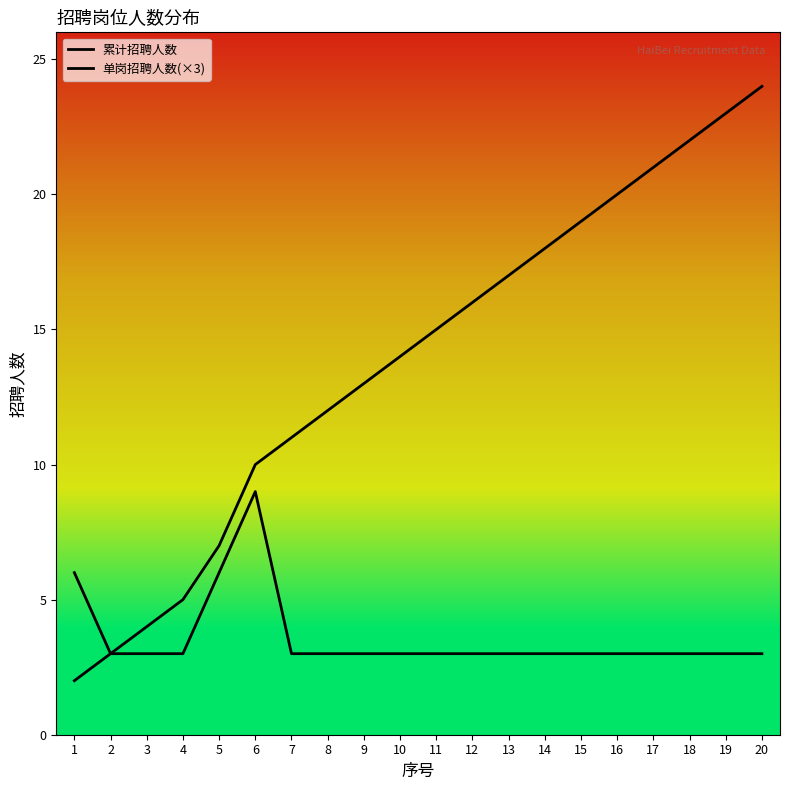

Does the chart display data point markers on the line(s)?

No